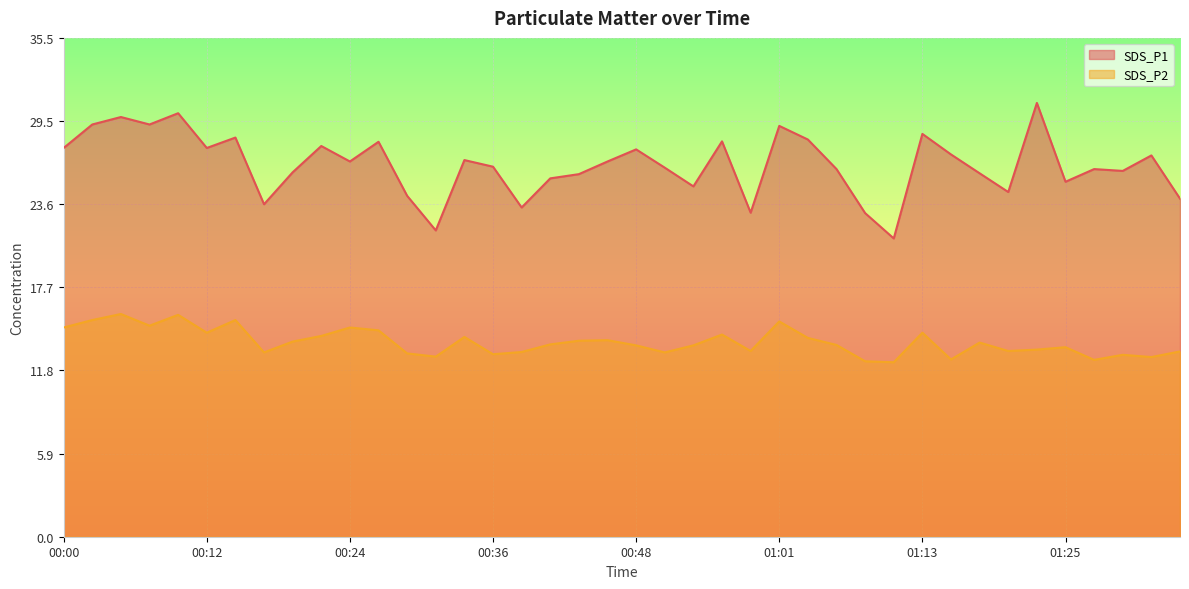

The SDS_P1 series shows 21.2 at 01:10. True or false?

True